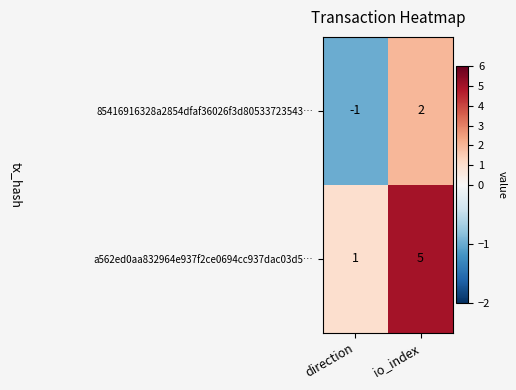

What is the sum of the a562ed0aa832964e937f2ce0694cc937dac03d5… values at direction and io_index?

6